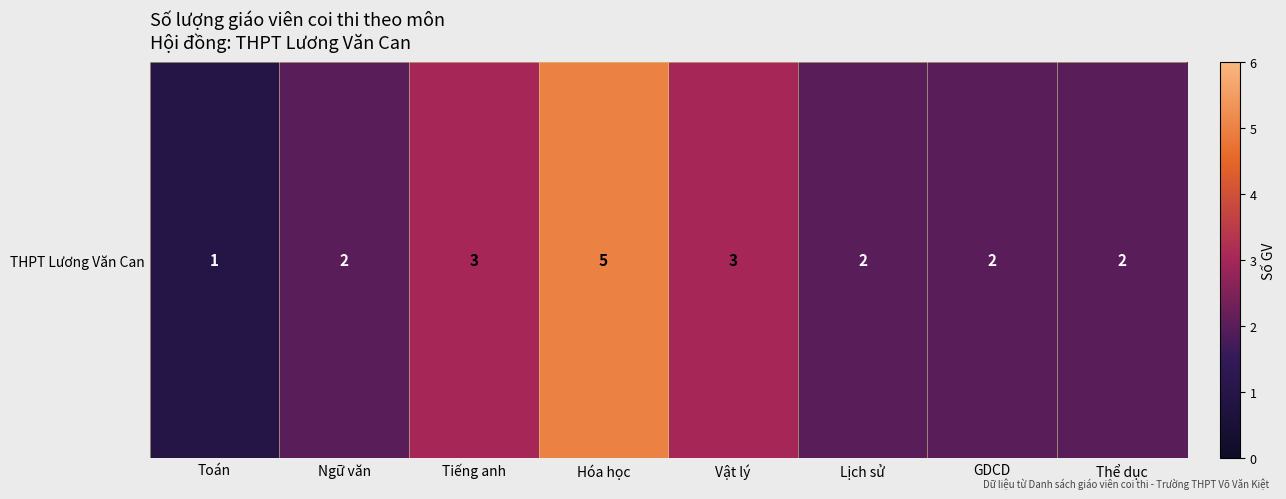

Reading right to left, extract all data points from this chart.

2	2	2	3	5	3	2	1